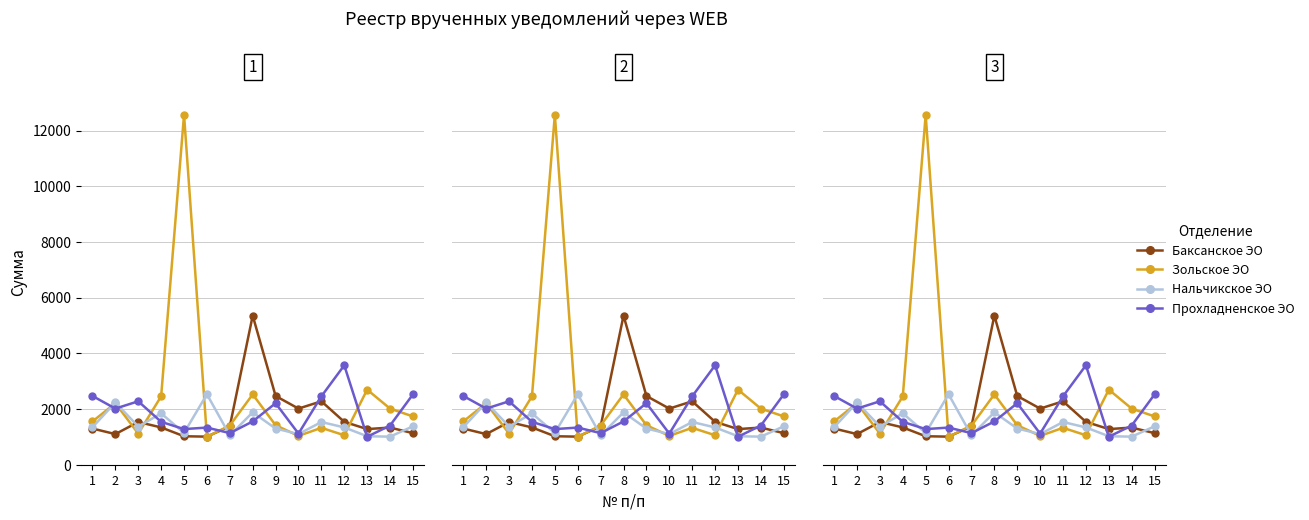

Rank the series by their maximum value, from highest to lowest.

Зольское ЭО, Баксанское ЭО, Прохладненское ЭО, Нальчикское ЭО